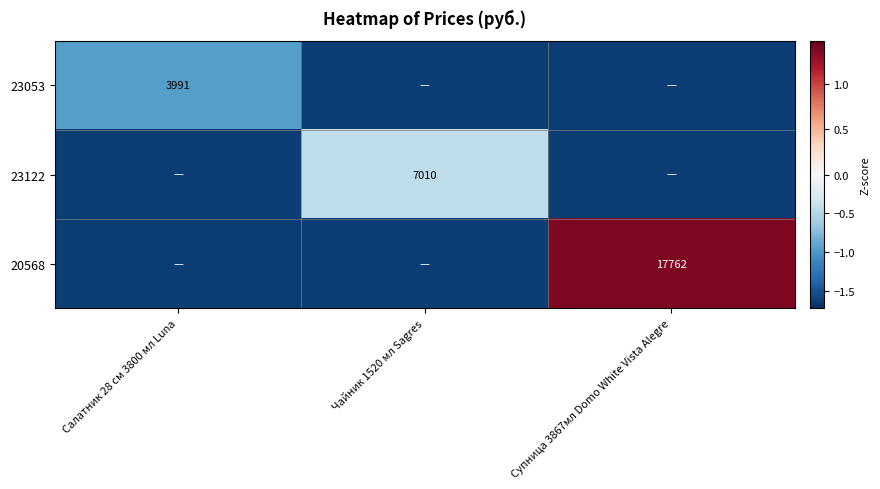

Is the value of 20568 at Супница 3867мл Domo White Vista Alegre greater than the value of 23053 at Салатник 28 см 3800 мл Luna?

Yes